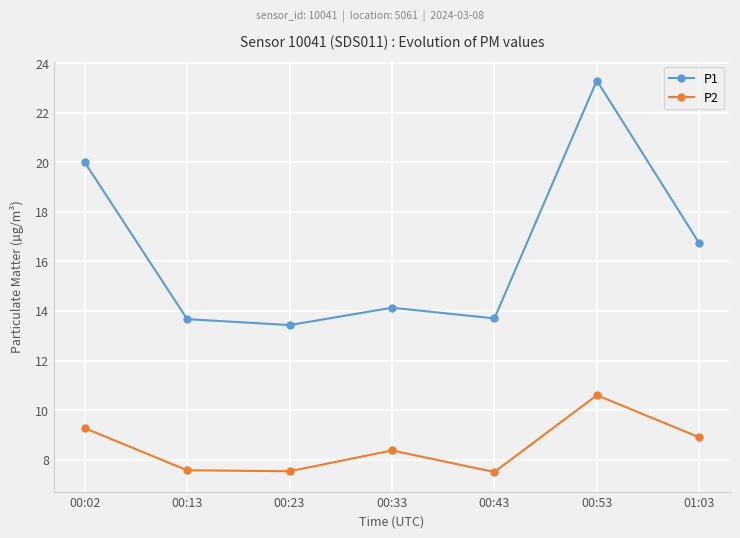

What is the maximum value for P1?

23.3